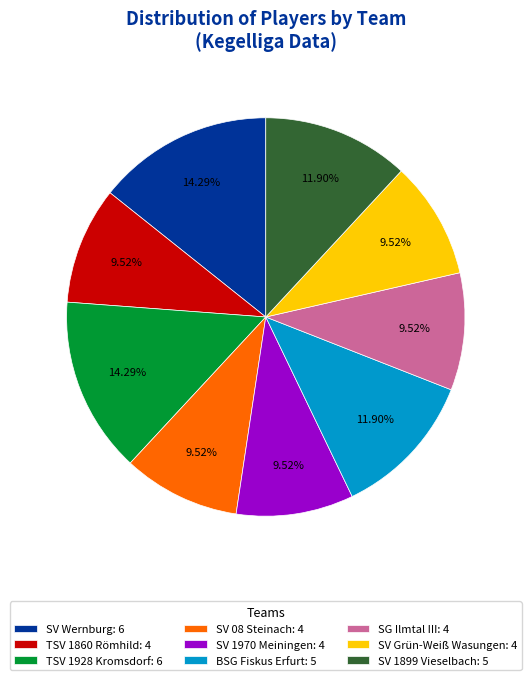

Is SV 1899 Vieselbach: 5 the majority of the pie?

No